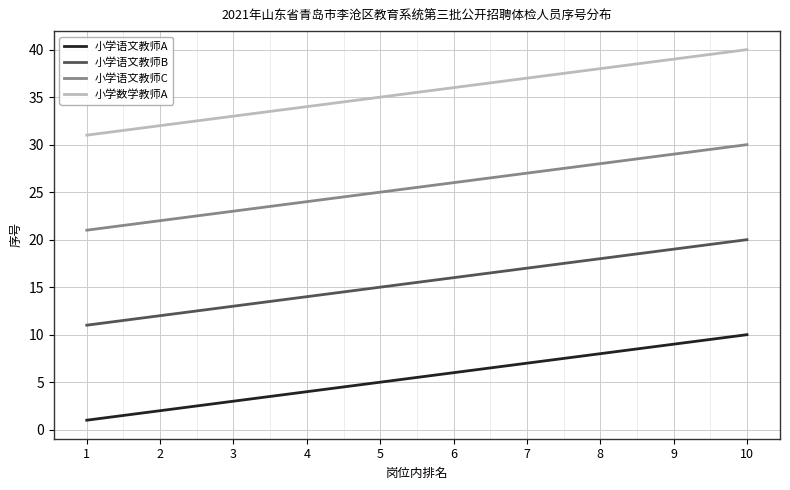

True or false: 小学语文教师B has a value of 5 at 2.

False